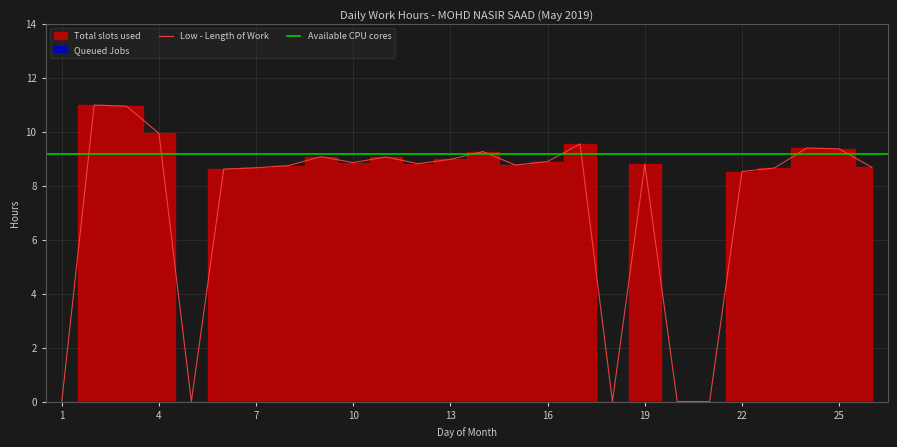

The Low - Length of Work series shows 13.4 at 7. True or false?

False